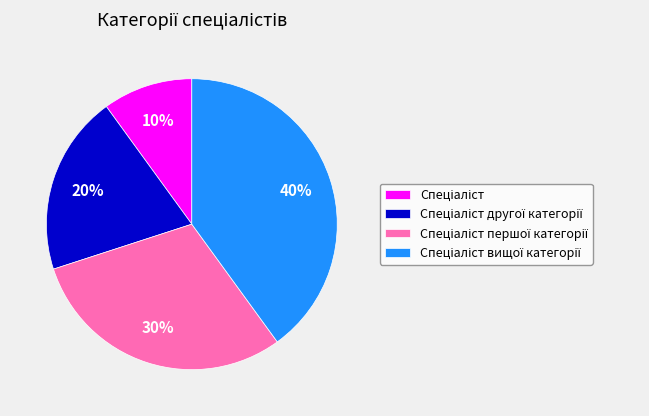

Does any single category account for the majority?

No